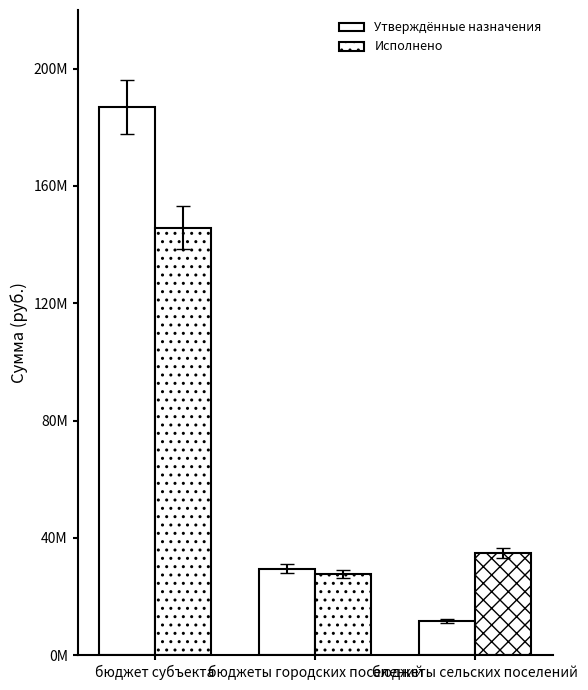

What is the difference between the maximum and minimum values in the Утверждённые назначения series?

175194882.2